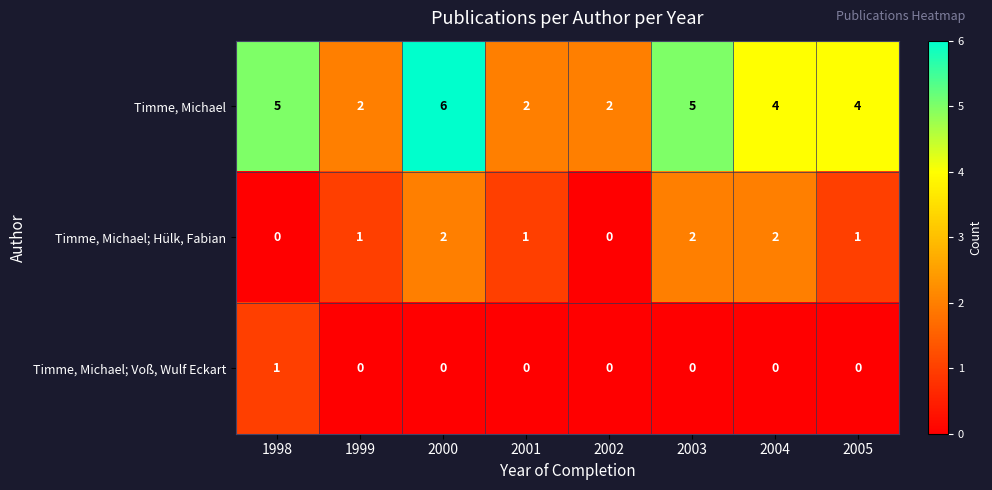

What is the greatest value displayed?

6